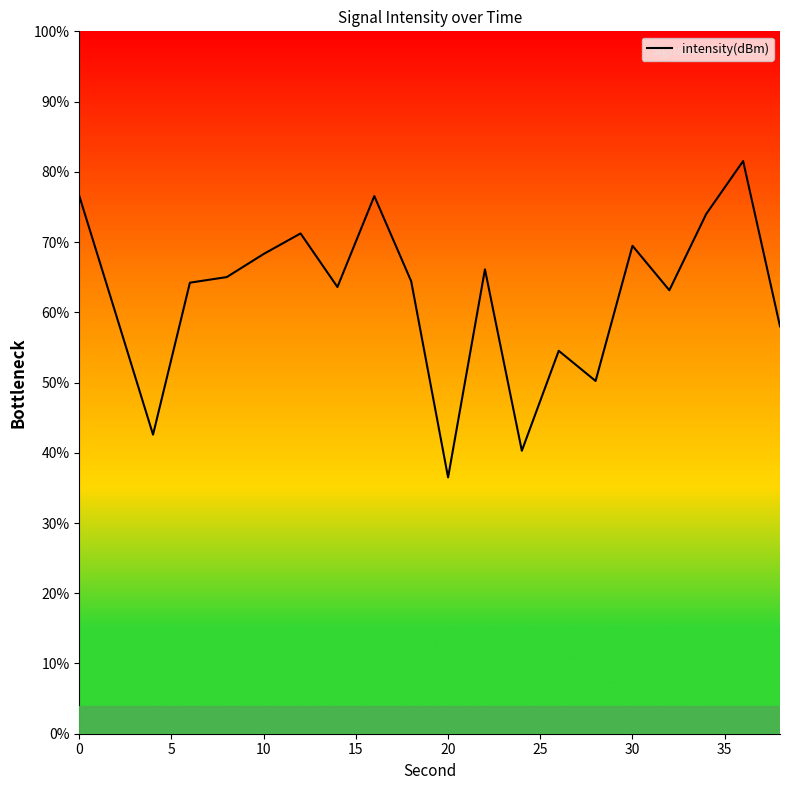

What is the smallest value displayed?

36.5